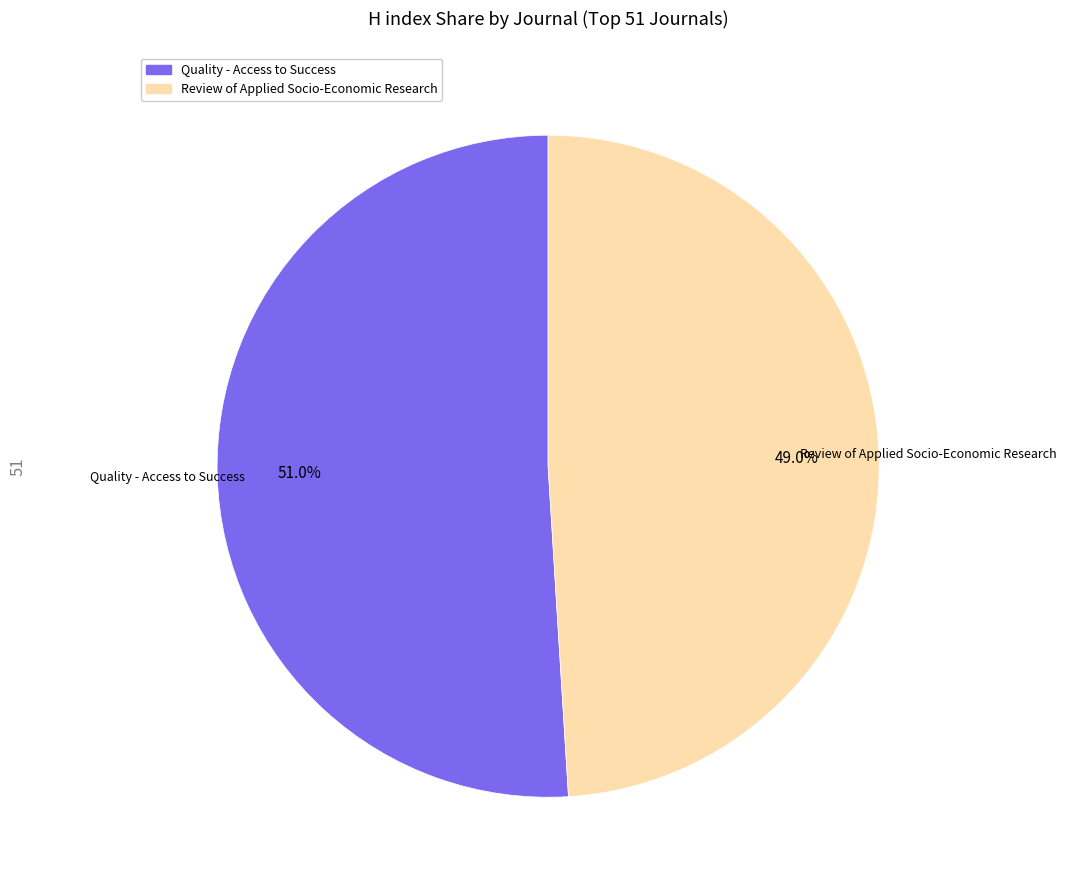

Approximately how many times larger is the value at Review of Applied Socio-Economic Research compared to Quality - Access to Success?

1.0